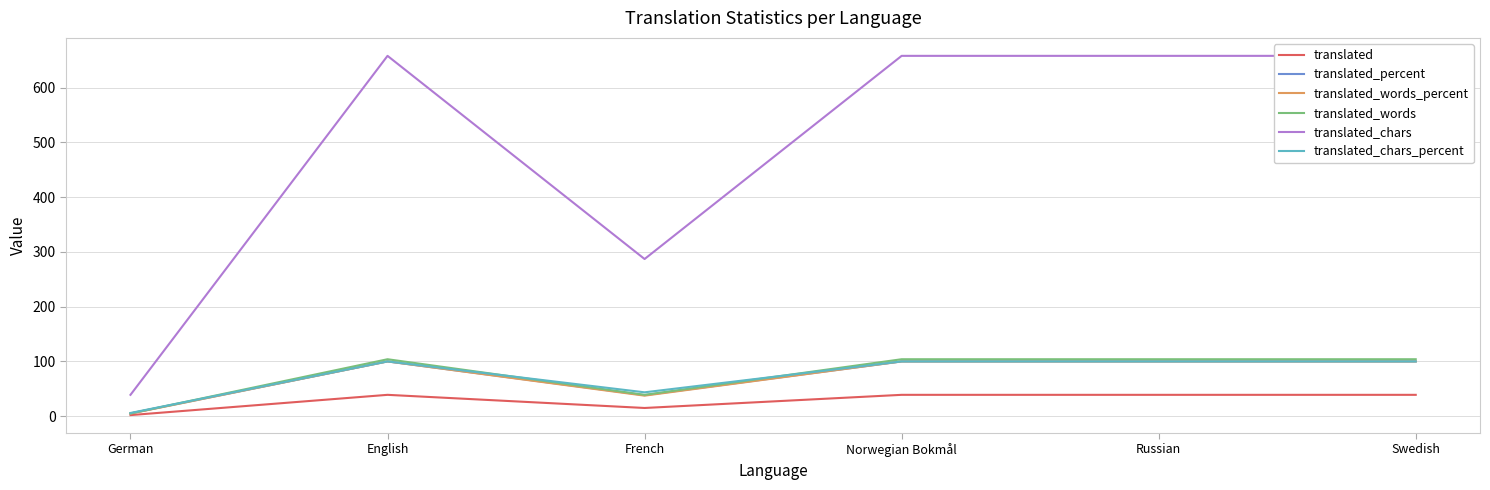

Reading left to right, what are all the values shown in this chart?

translated: German=2.0	English=39.0	French=15.0	Norwegian Bokmål=39.0	Russian=39.0	Swedish=39.0
translated_percent: German=5.1	English=100.0	French=38.4	Norwegian Bokmål=100.0	Russian=100.0	Swedish=100.0
translated_words_percent: German=4.8	English=100.0	French=37.5	Norwegian Bokmål=100.0	Russian=100.0	Swedish=100.0
translated_words: German=5.0	English=104.0	French=39.0	Norwegian Bokmål=104.0	Russian=104.0	Swedish=104.0
translated_chars: German=39.0	English=658.0	French=287.0	Norwegian Bokmål=658.0	Russian=658.0	Swedish=658.0
translated_chars_percent: German=5.9	English=100.0	French=43.6	Norwegian Bokmål=100.0	Russian=100.0	Swedish=100.0